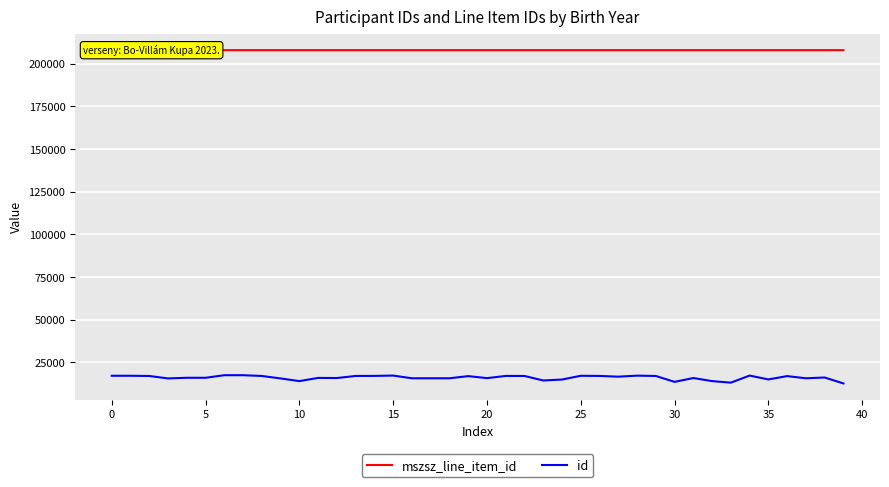

Is the value of id at 36 greater than the value of mszsz_line_item_id at 30?

No